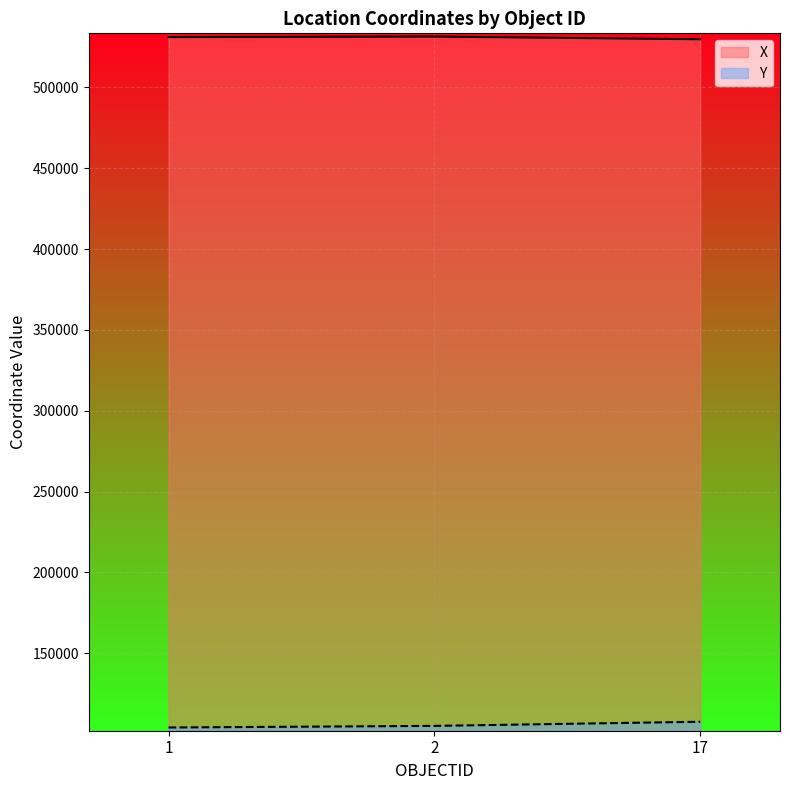

Reading right to left, list all the values displayed in this chart.

X: 529804	531477	531142
Y: 107579	105009	104022